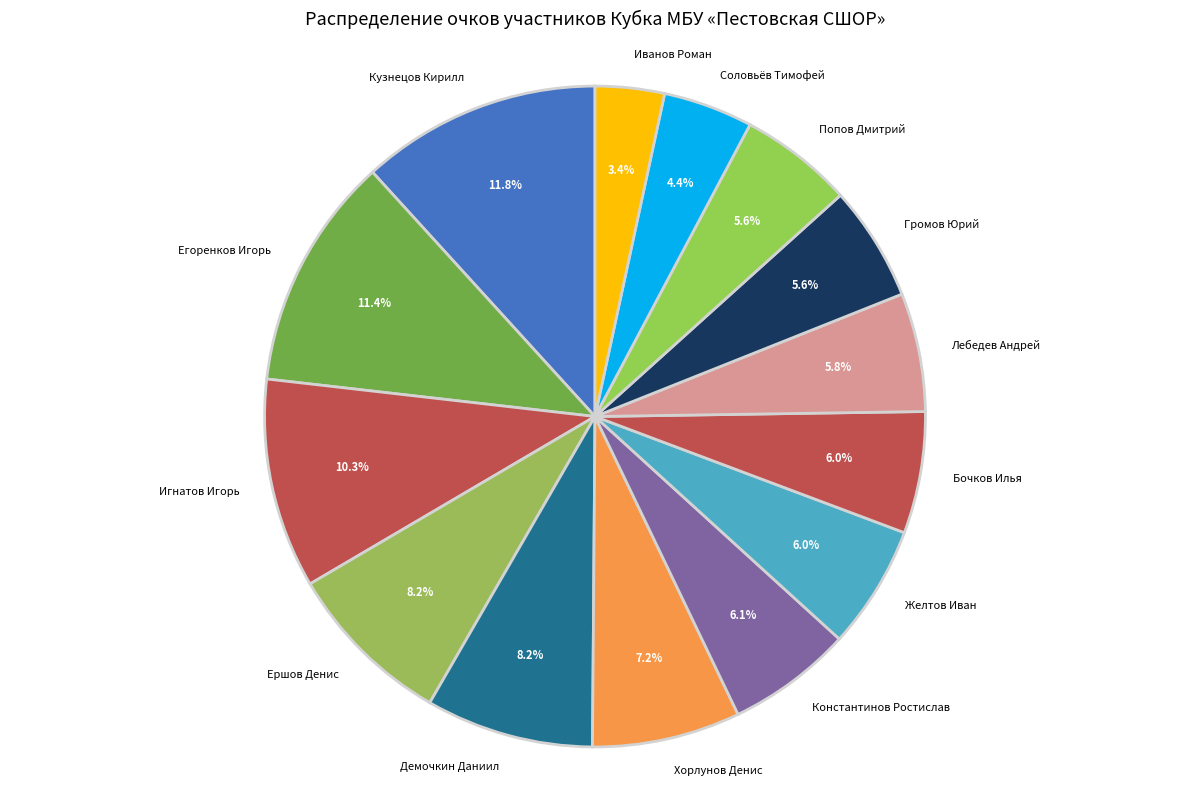

Approximately how many times larger is the value at Лебедев Андрей compared to Егоренков Игорь?

0.5